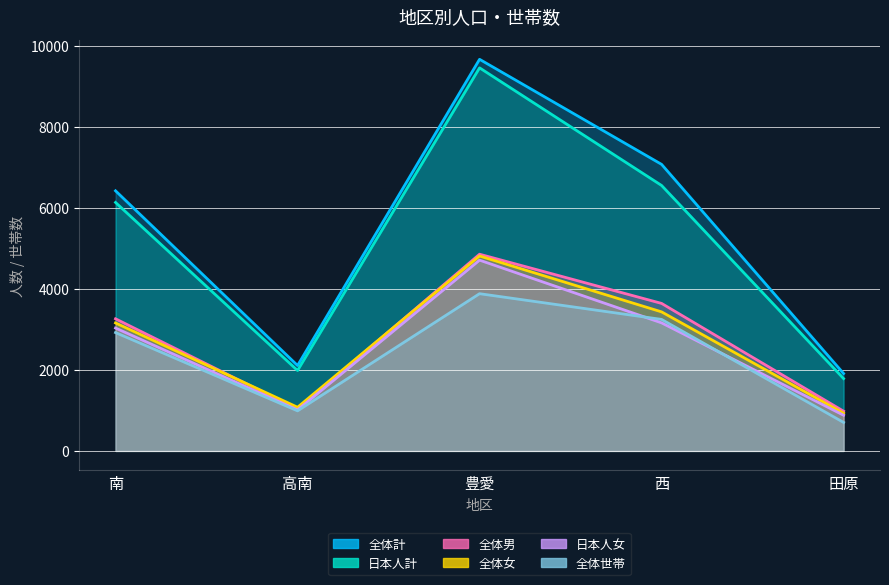

True or false: 全体世帯 has more than 1 interior local peaks.

False